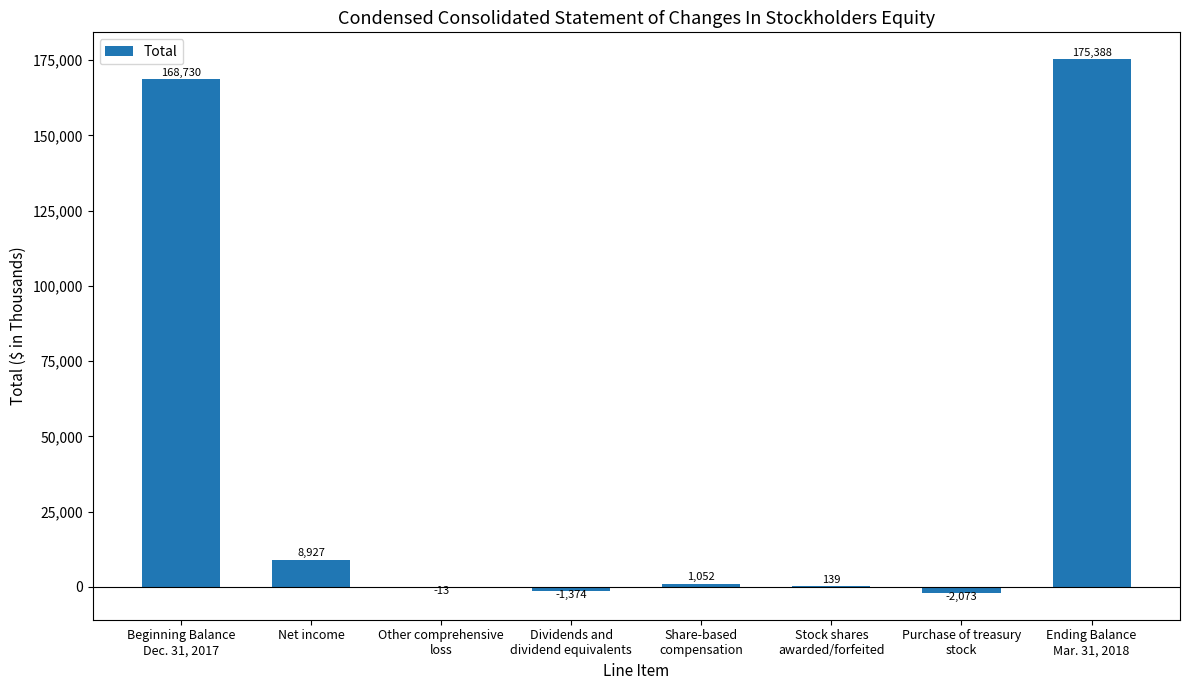

What is the change in value from Stock shares
awarded/forfeited to Ending Balance
Mar. 31, 2018?

+175249